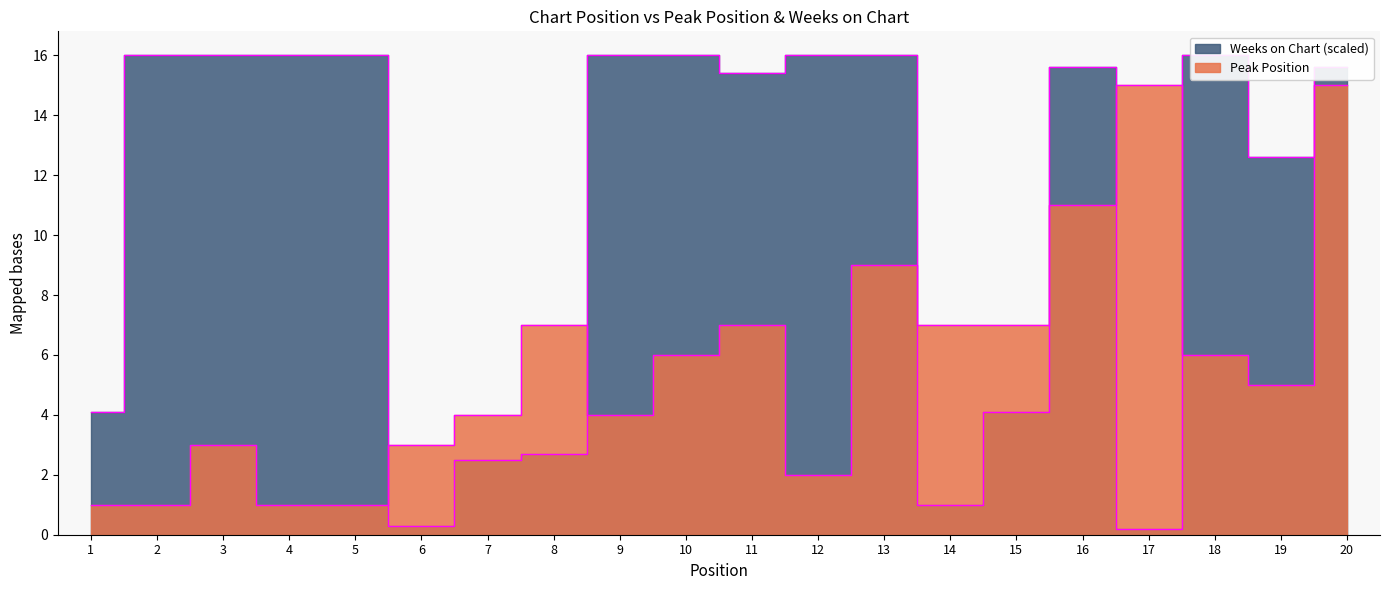

What is the sum of all Peak Position values?

115.0